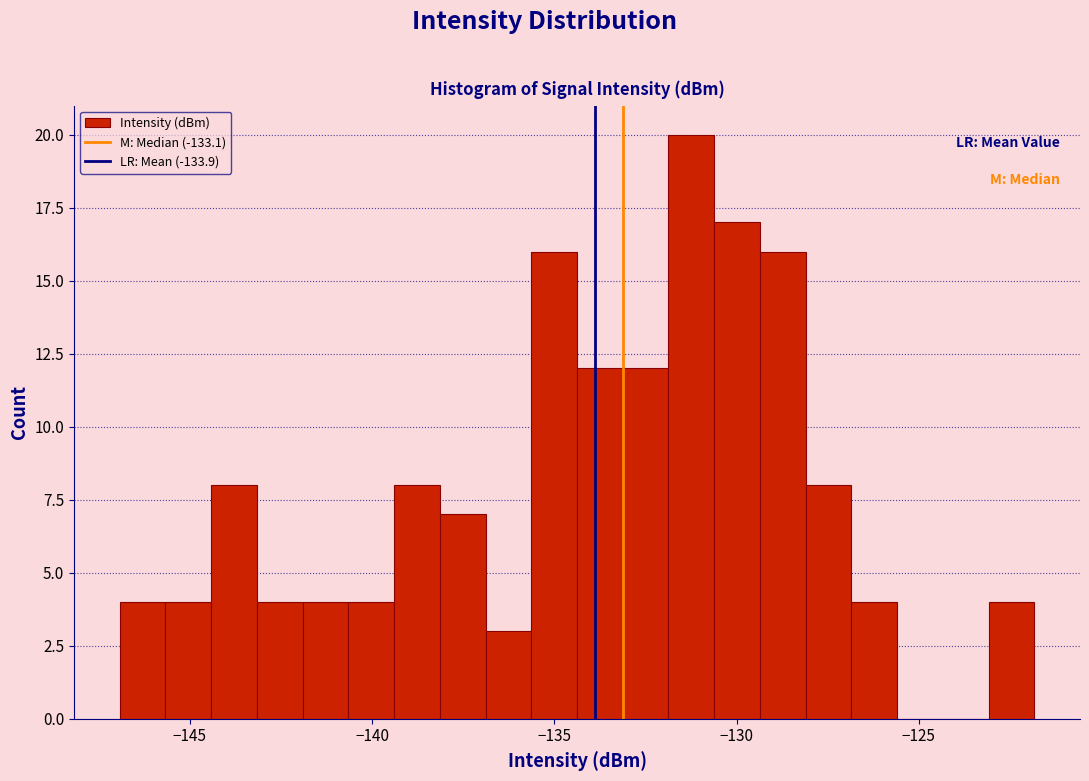

Read against the x-axis, roughly where is the centre of the tallest bar?

-131.0